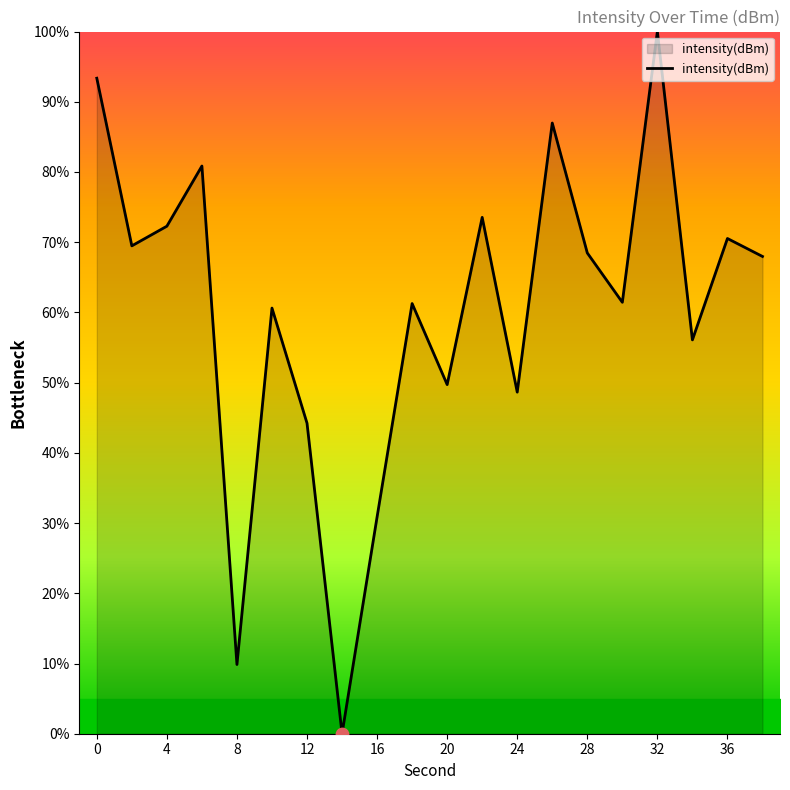

What is the maximum value shown in the chart?

100.0